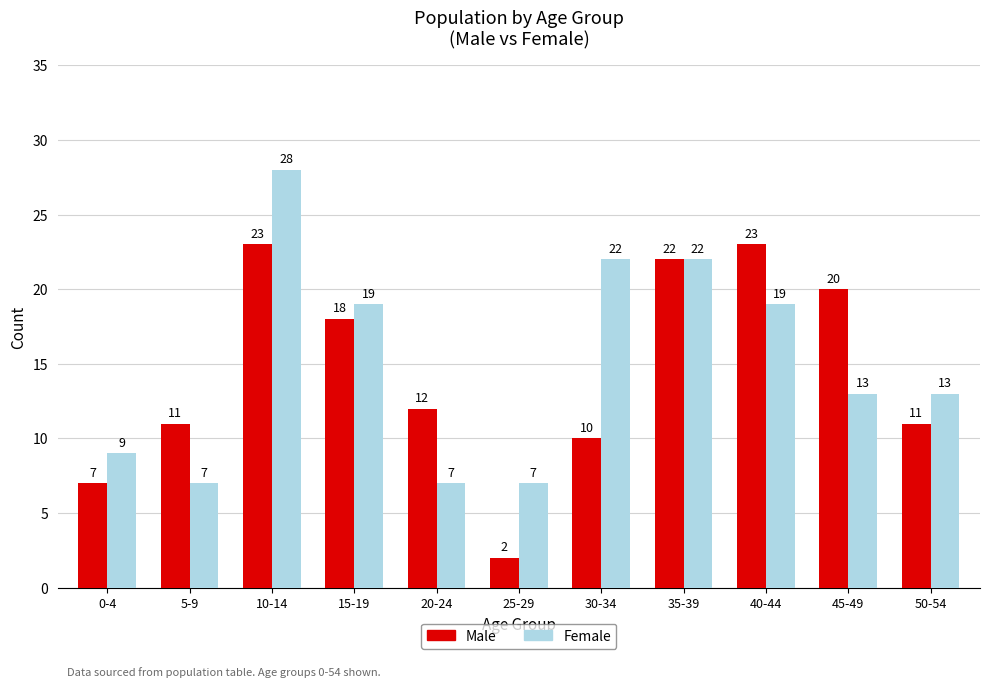

Rank the series at 40-44 from highest to lowest value.

Male, Female